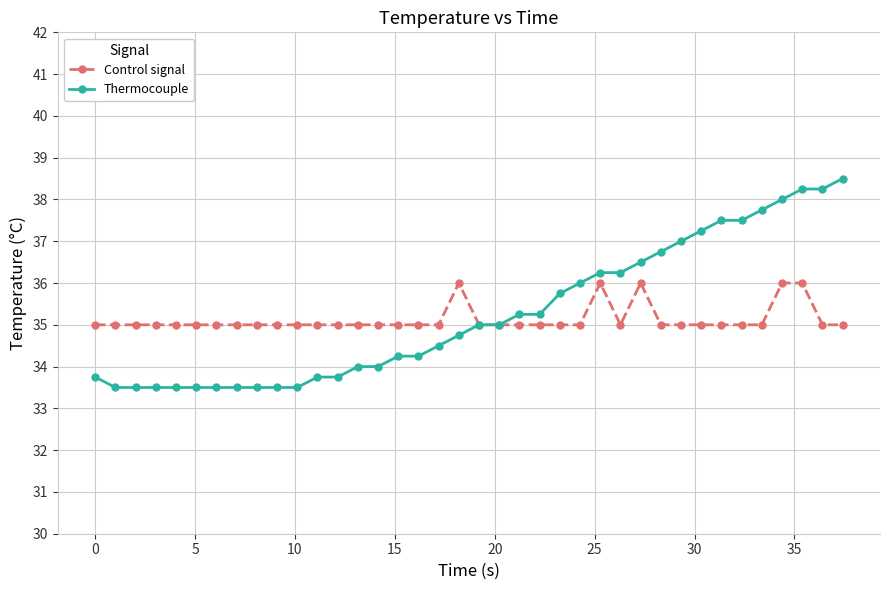

Which series has the largest range (max minus min)?

Thermocouple